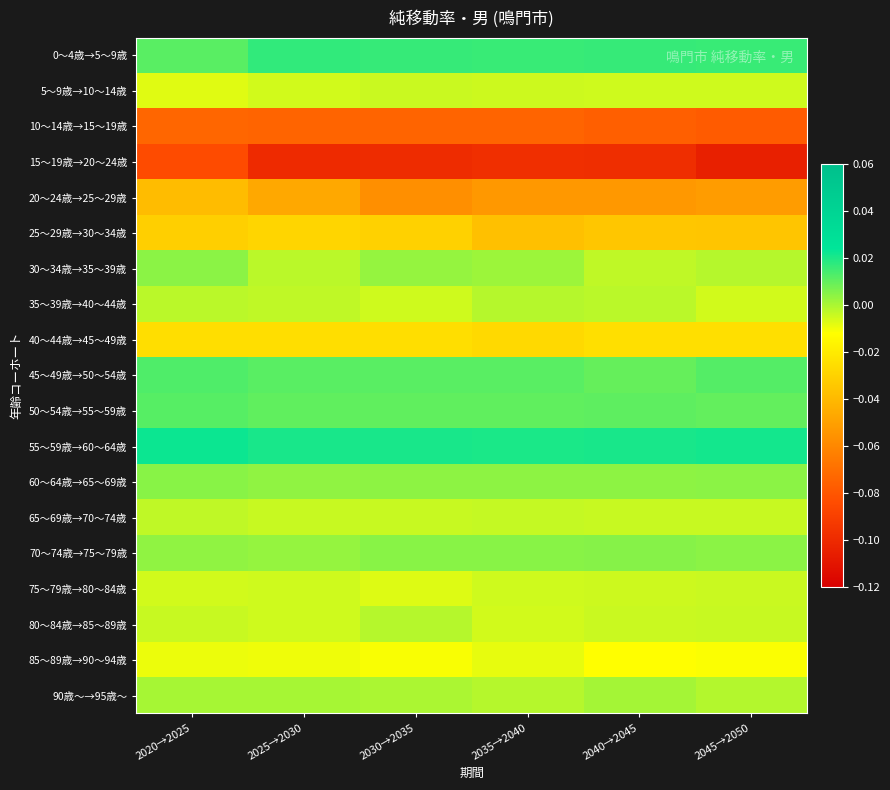

Which series has the largest range (max minus min)?

15～19歳→20～24歳